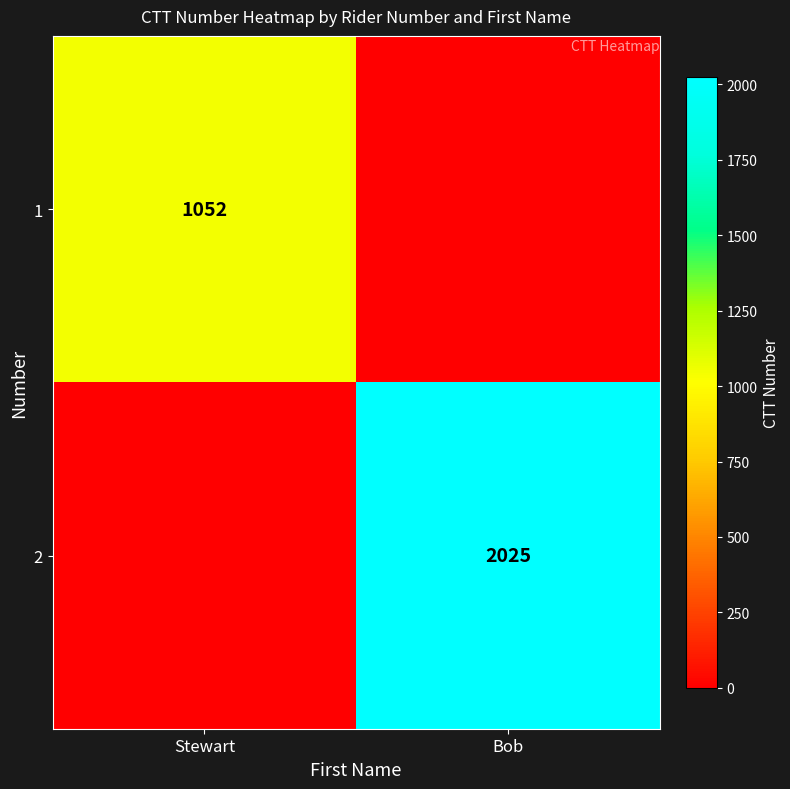

Is the value of 1 at Stewart greater than the value of 2 at Bob?

No